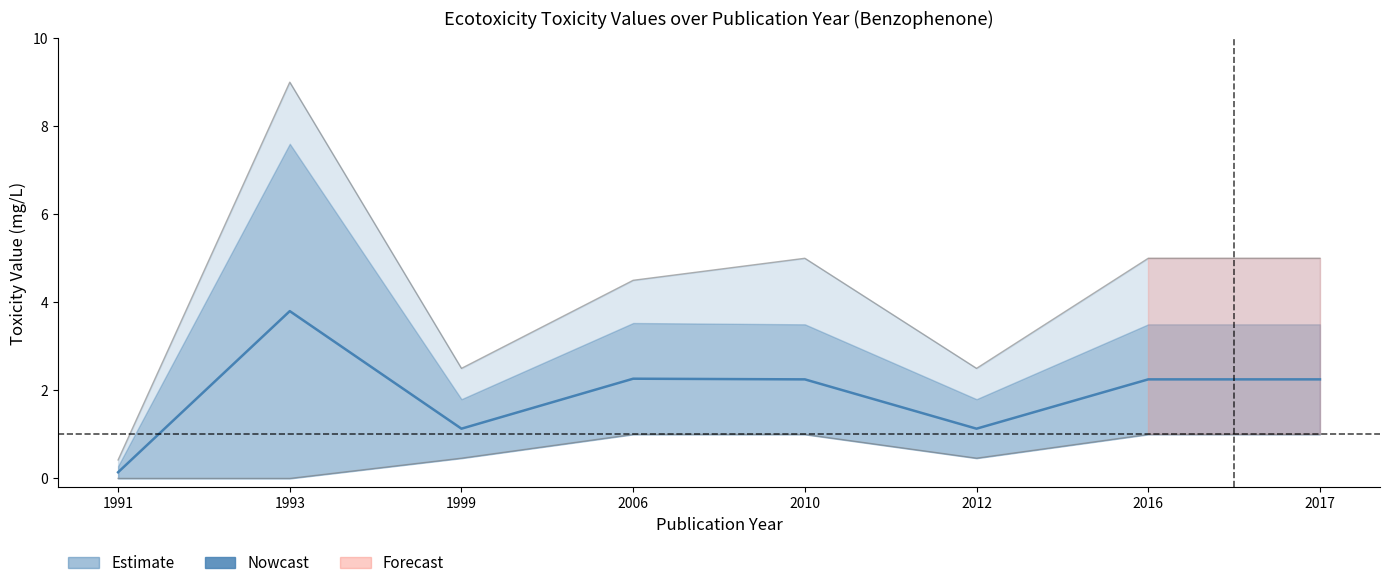

What is the value of the 4th point from the left?

2.3